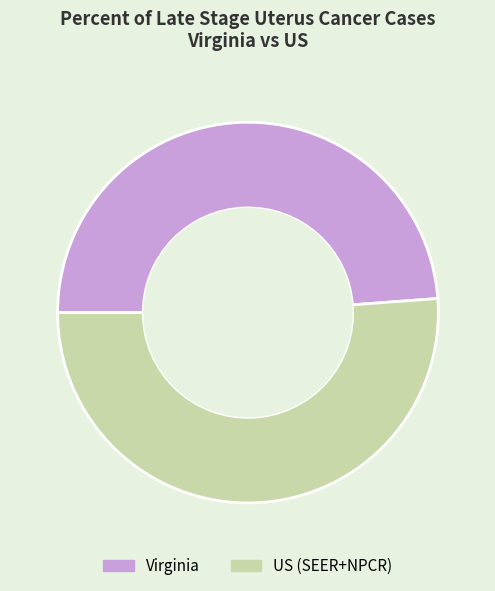

Between US (SEER+NPCR) and Virginia, which is larger?

US (SEER+NPCR)